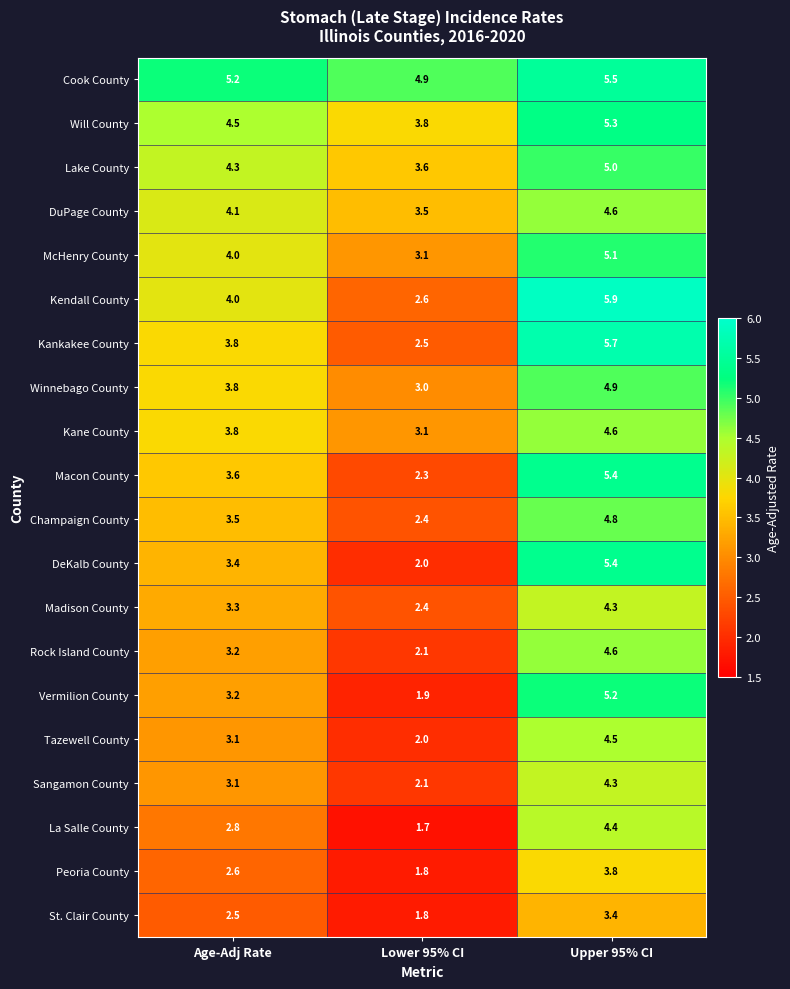

The Winnebago County series shows 1.8 at Lower 95% CI. True or false?

False